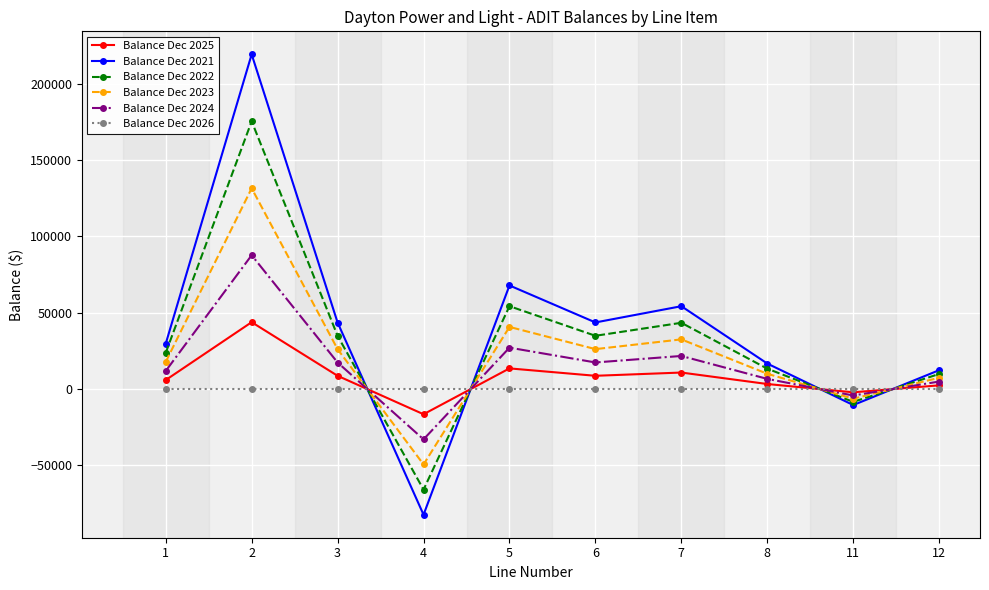

After their last crossing, which series has the higher values: Balance Dec 2021 or Balance Dec 2026?

Balance Dec 2021